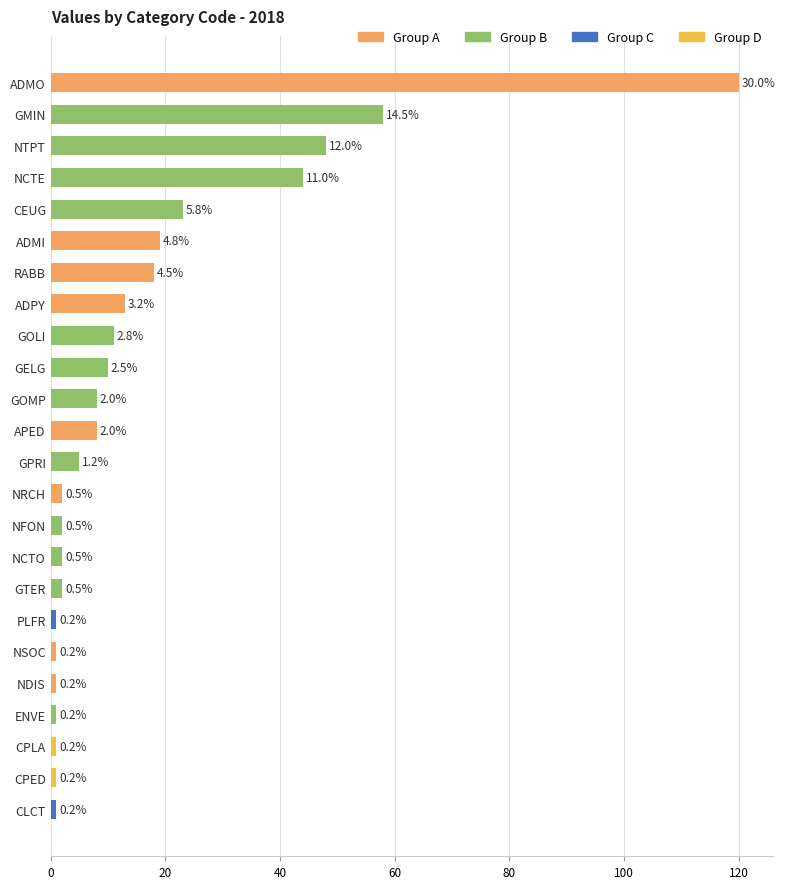

How many bars are there in total?

24